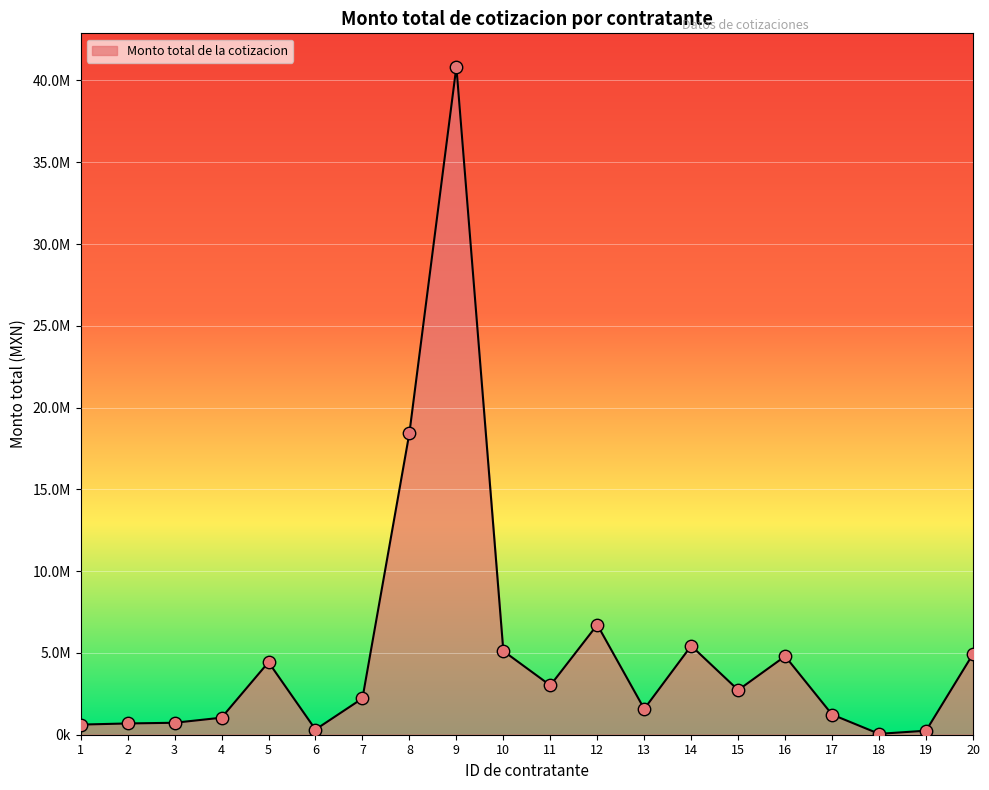

Between 14 and 6, which is larger?

14